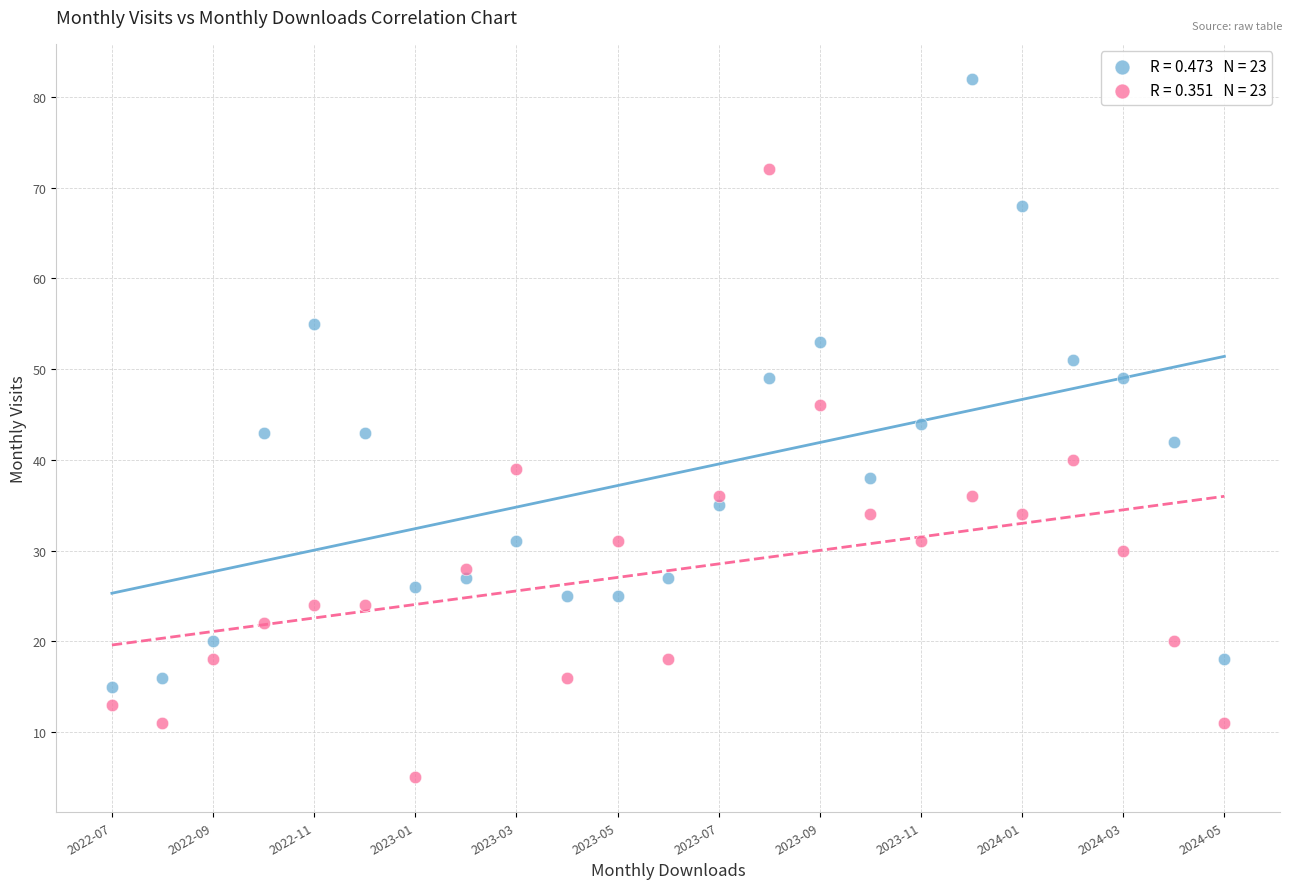

Across all data points, what is the range of Y values (max minus min)?

77